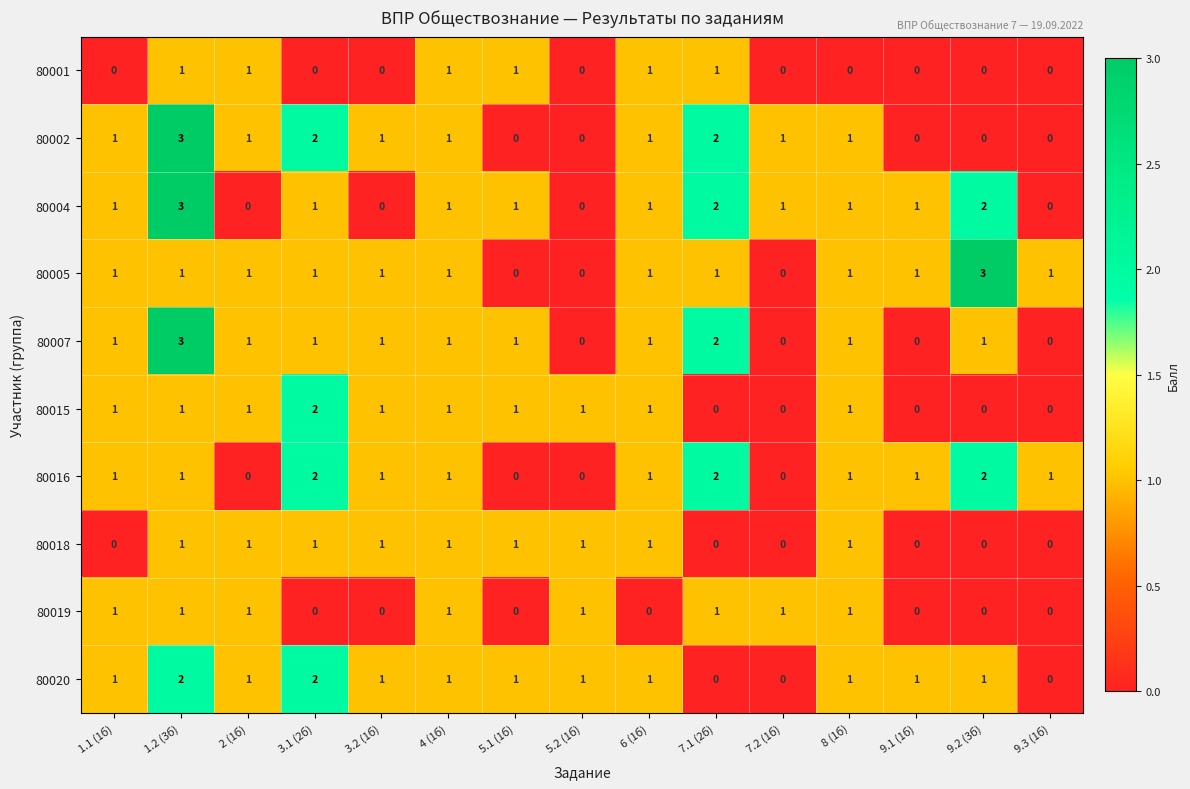

The 80018 series shows 0 at 9.2 (3б). True or false?

True